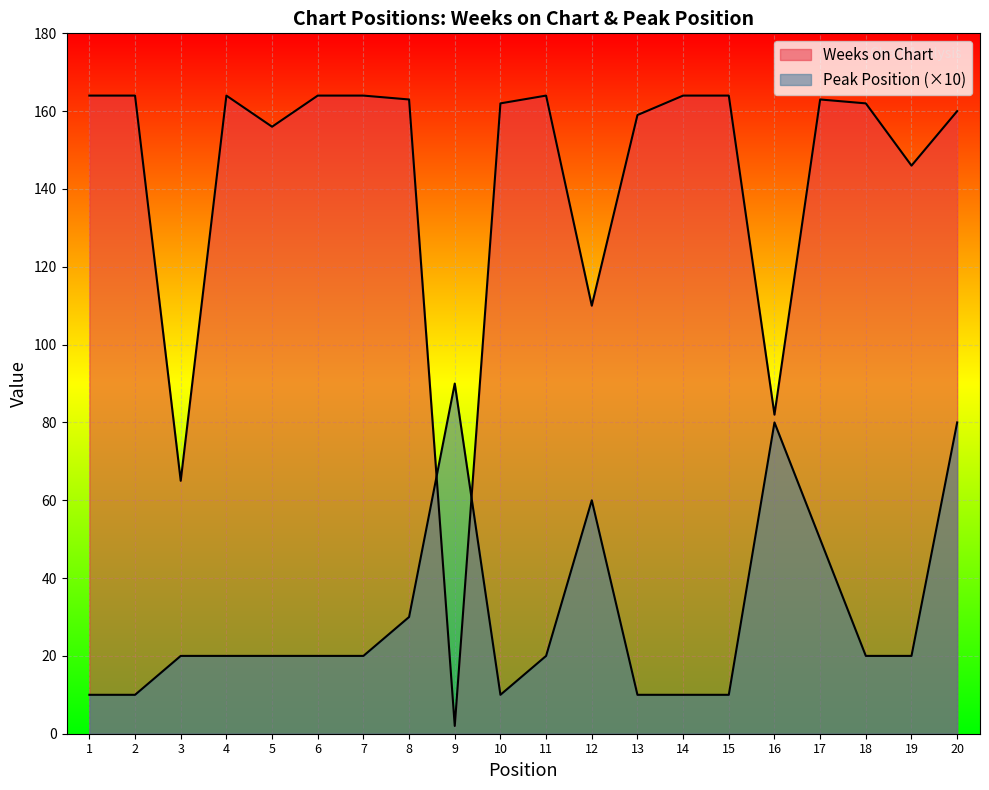

What is the highest value of the Weeks on Chart series?

164